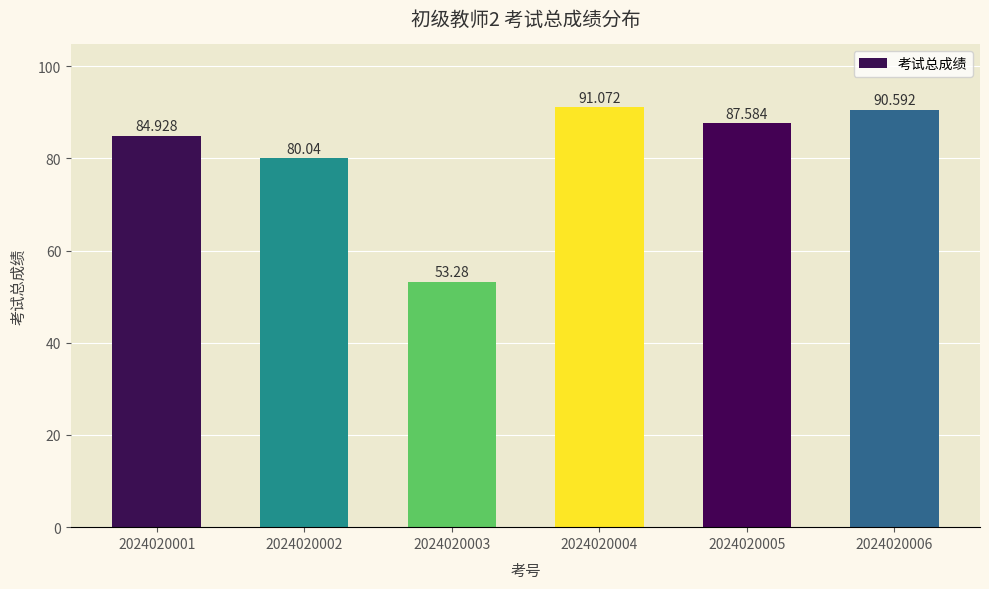

Reading left to right, extract all data points from this chart.

2024020001=84.9	2024020002=80.0	2024020003=53.3	2024020004=91.1	2024020005=87.6	2024020006=90.6